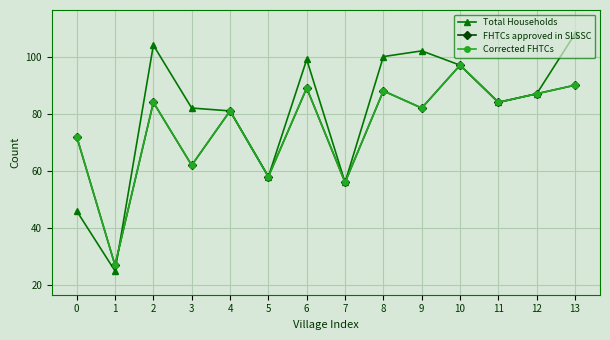

How many lines are shown in the chart?

3